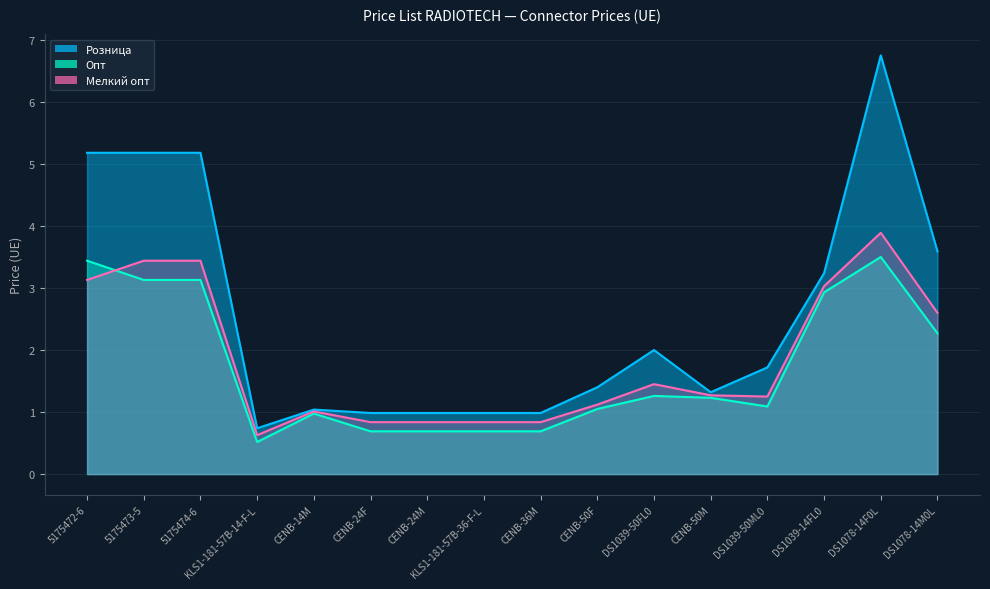

What is the minimum value shown in the chart?

0.5